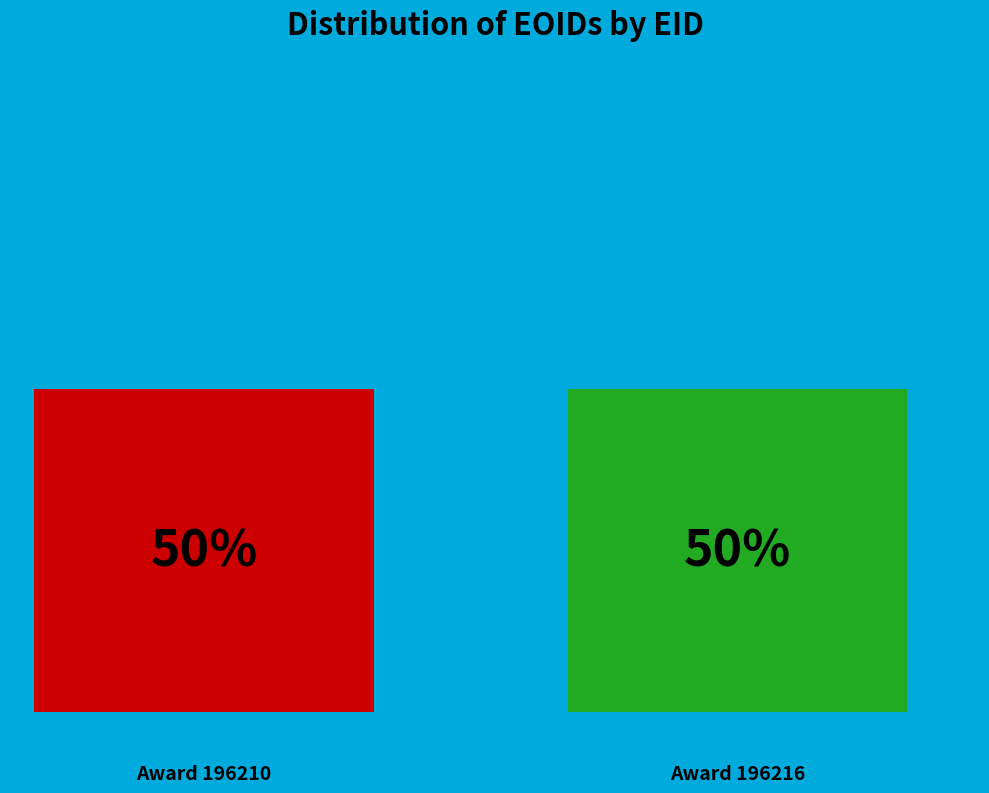

Combined, do 196216 and 196210 account for over 50%?

Yes